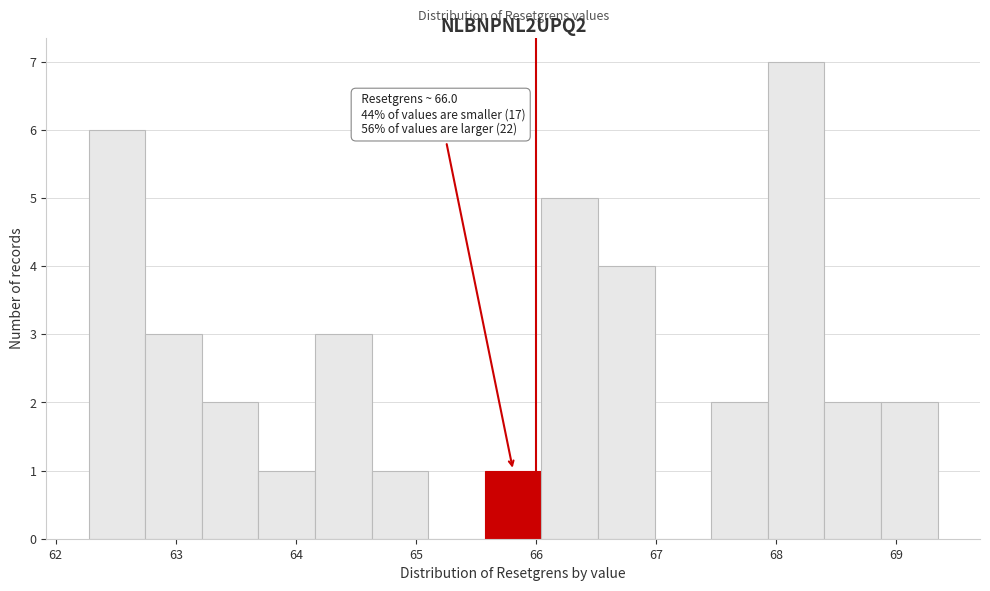

Over which range of the x-axis is the bar tallest?

67.9 to 68.4